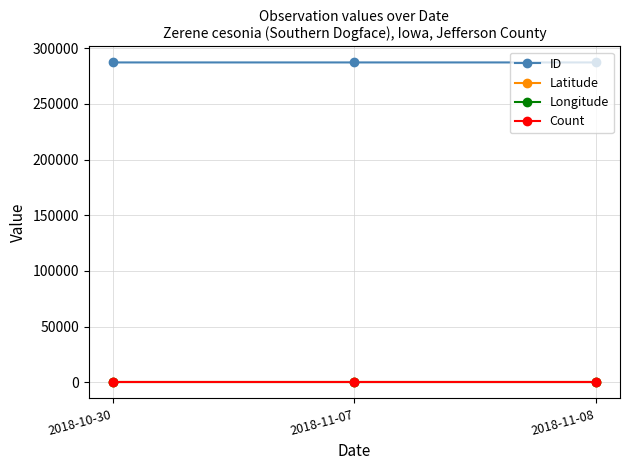

What is the greatest value displayed?

287168.0